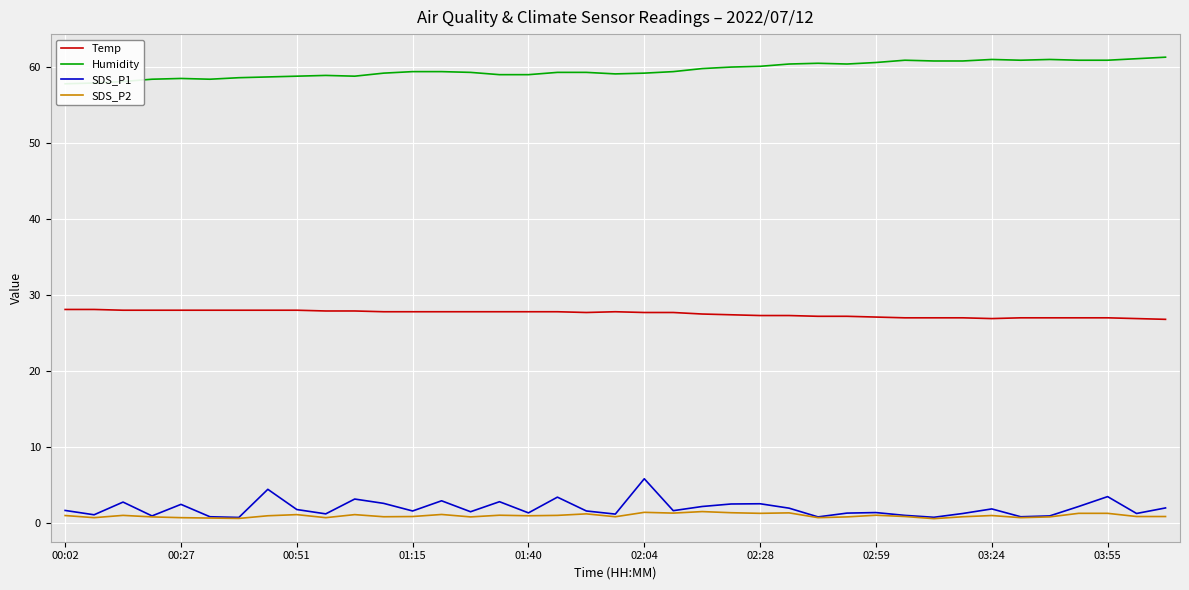

What is the greatest value displayed?

61.3